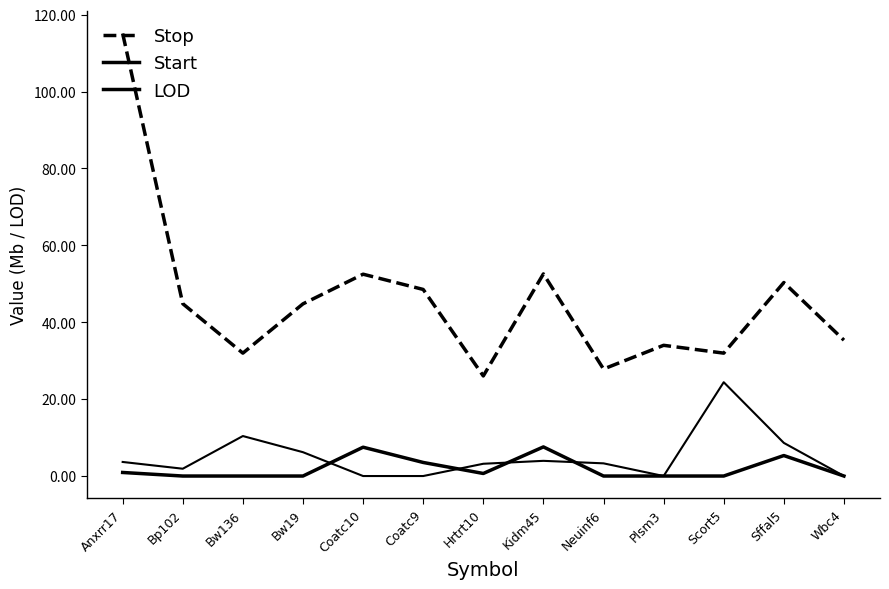

True or false: Stop and LOD cross at least once.

False